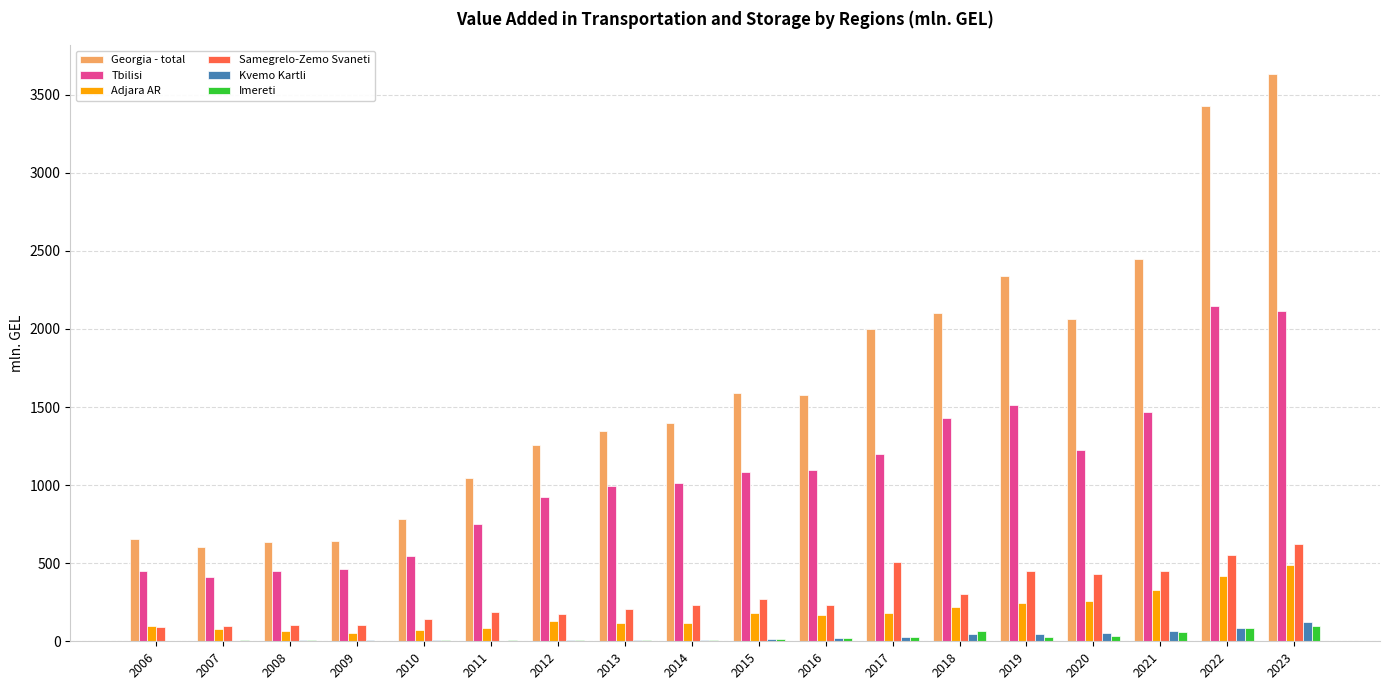

What is the sum of all Kvemo Kartli values?

538.3